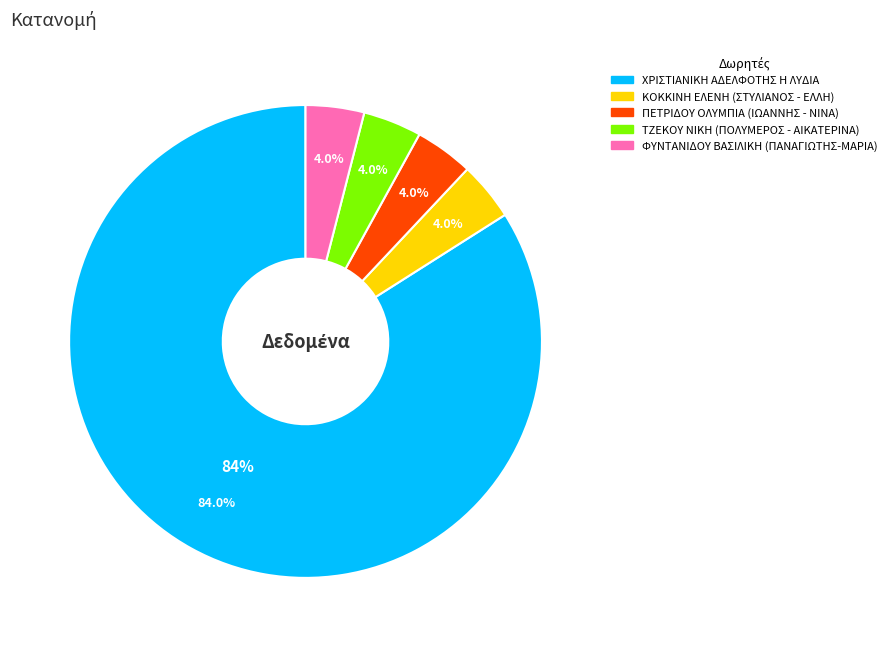

Which has a higher value, ΠΕΤΡΙΔΟΥ ΟΛΥΜΠΙΑ (ΙΩΑΝΝΗΣ - ΝΙΝΑ) or ΦΥΝΤΑΝΙΔΟΥ ΒΑΣΙΛΙΚΗ (ΠΑΝΑΓΙΩΤΗΣ-ΜΑΡΙΑ)?

ΠΕΤΡΙΔΟΥ ΟΛΥΜΠΙΑ (ΙΩΑΝΝΗΣ - ΝΙΝΑ)